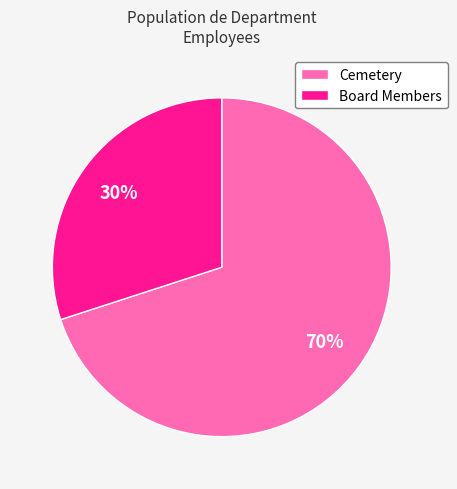

Rank the categories by value from lowest to highest.

Board Members, Cemetery